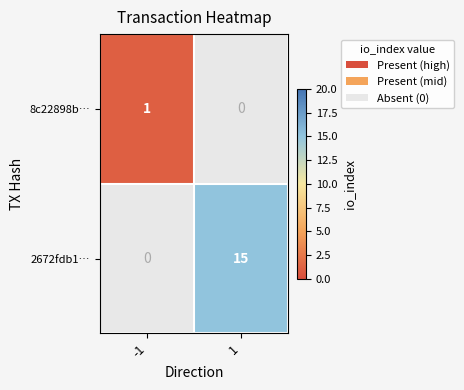

Is the value of 2672fdb1… at 1 greater than the value of 8c22898b… at -1?

Yes